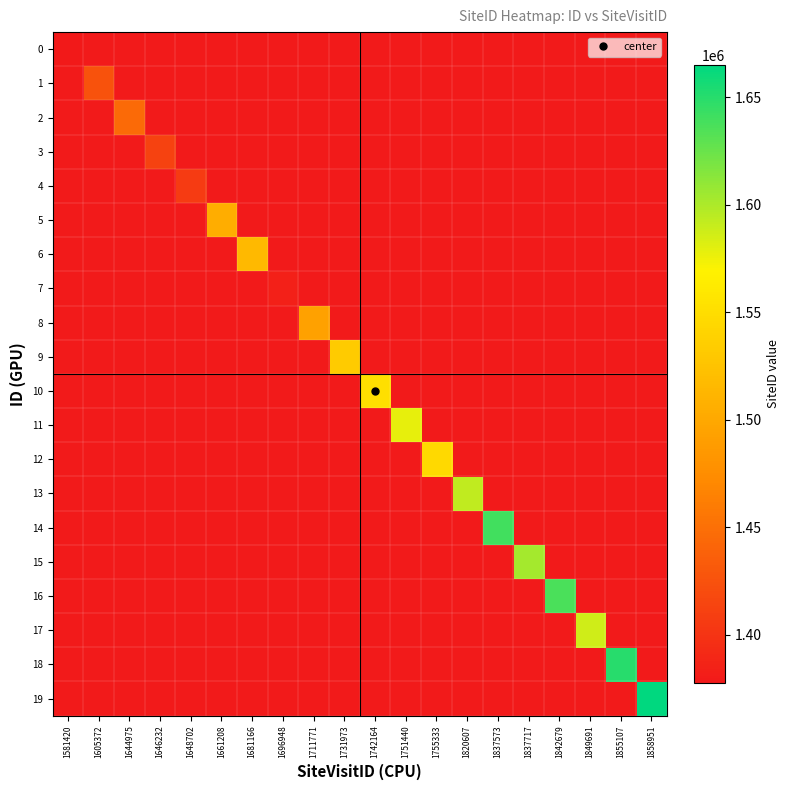

Between 1755333 and 1855107, which is larger?

1855107